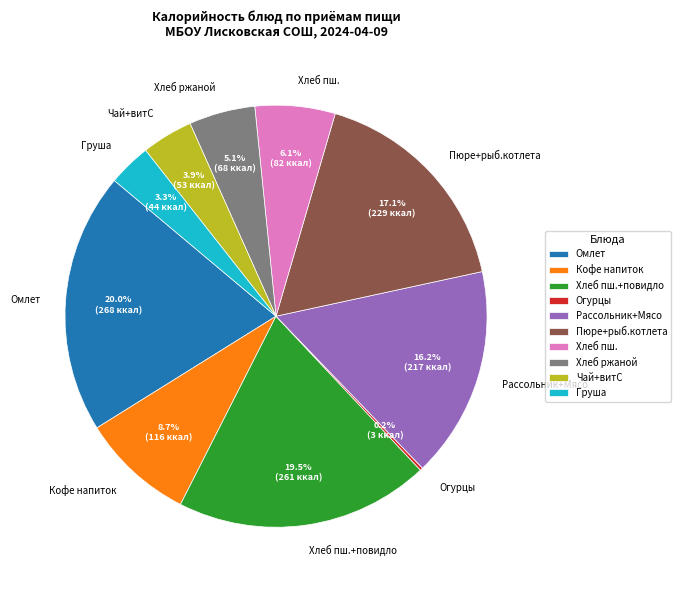

Is there a majority slice in this chart?

No